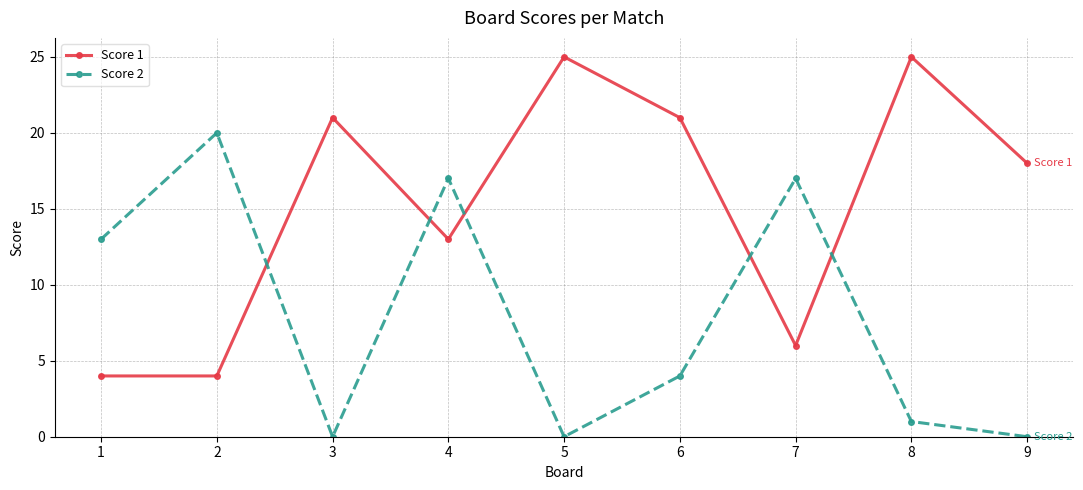

Where does the Score 1 series first go above 18?

3